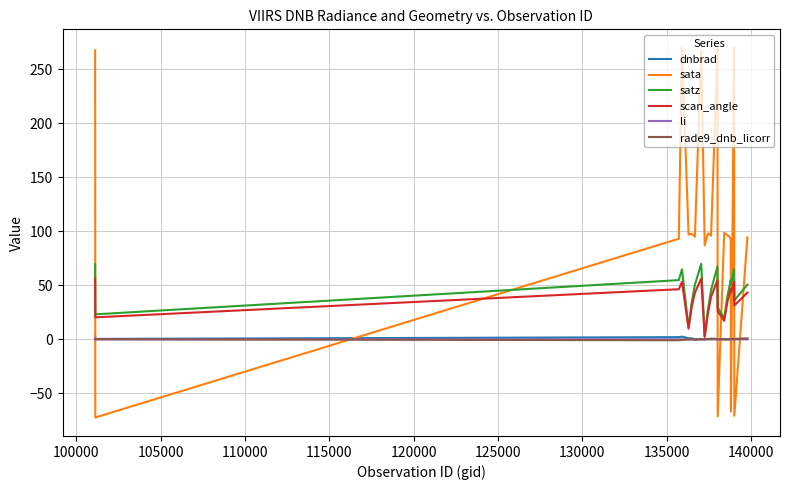

How many intersections are there between sata and dnbrad?

8